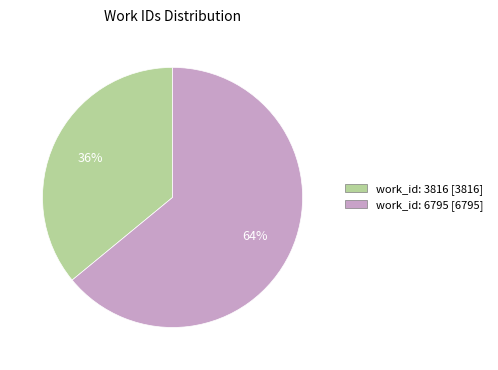

To the nearest percent, what portion does work_id: 6795 represent?

64%